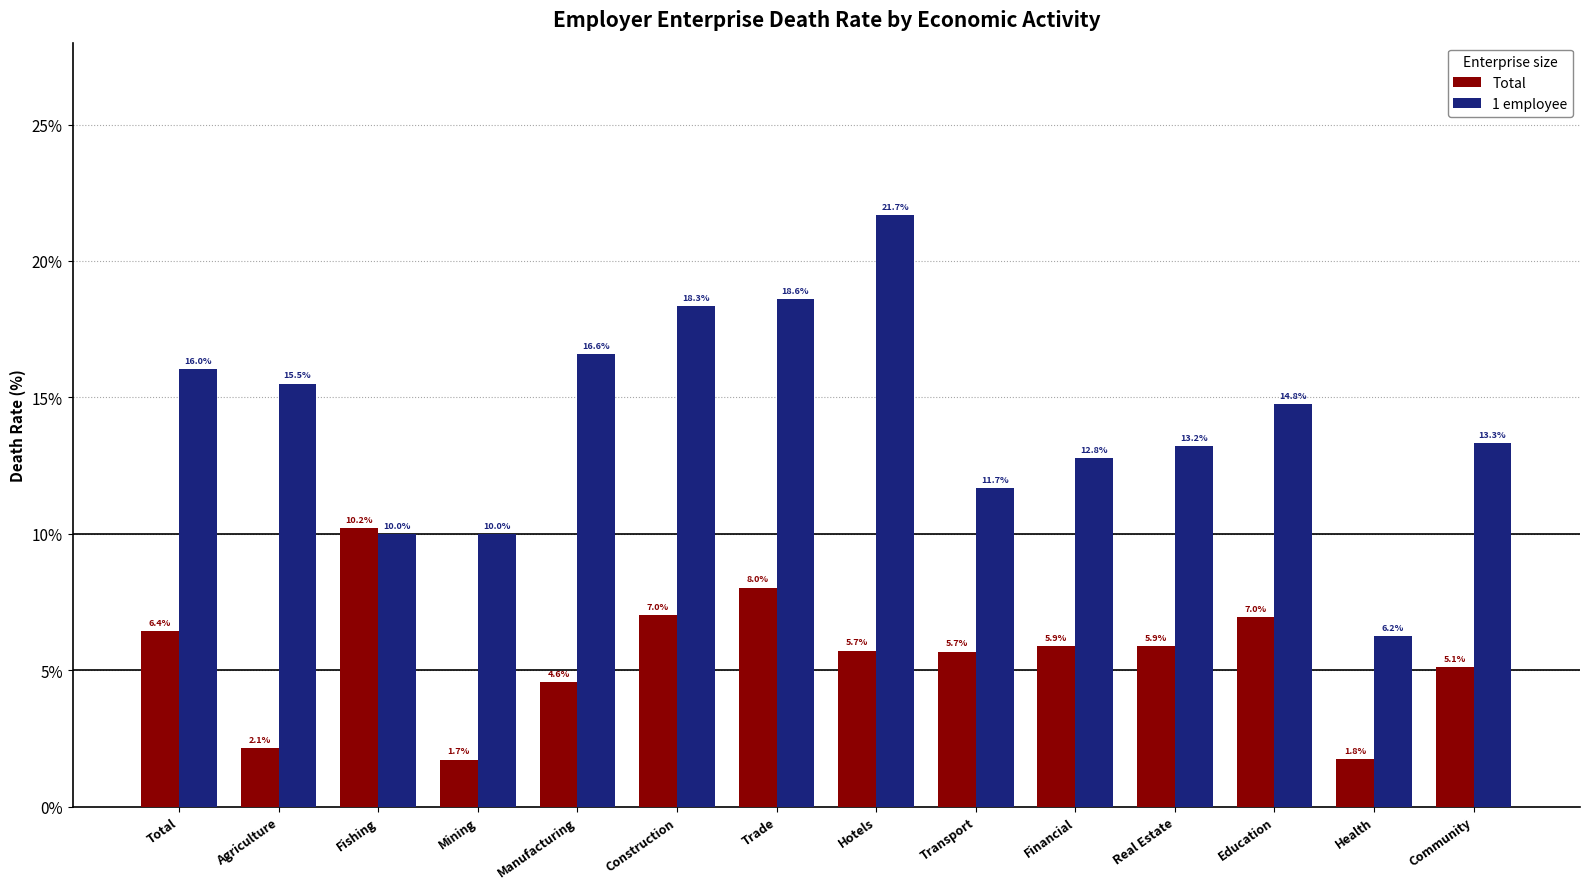

Which series has the largest range (max minus min)?

1 employee